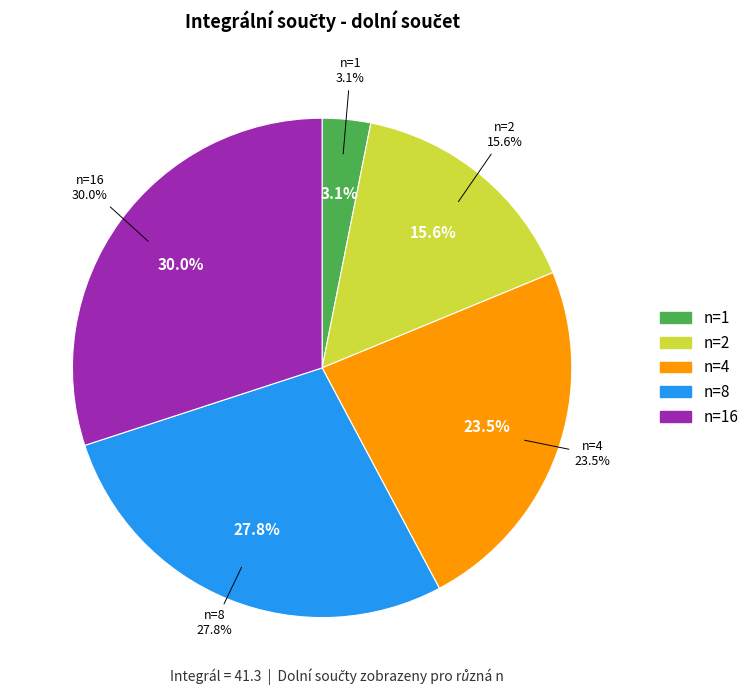

What percentage do n=4 and n=8 together represent?

51.2%